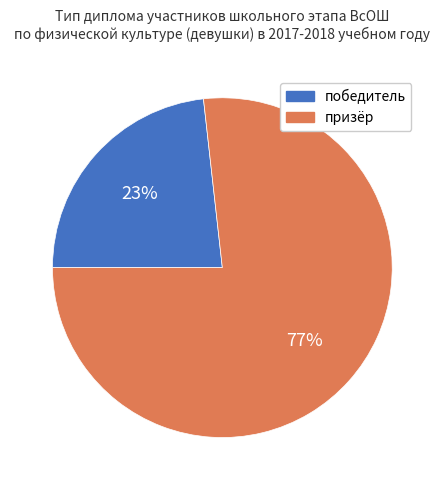

To the nearest percent, what portion does призёр represent?

77%